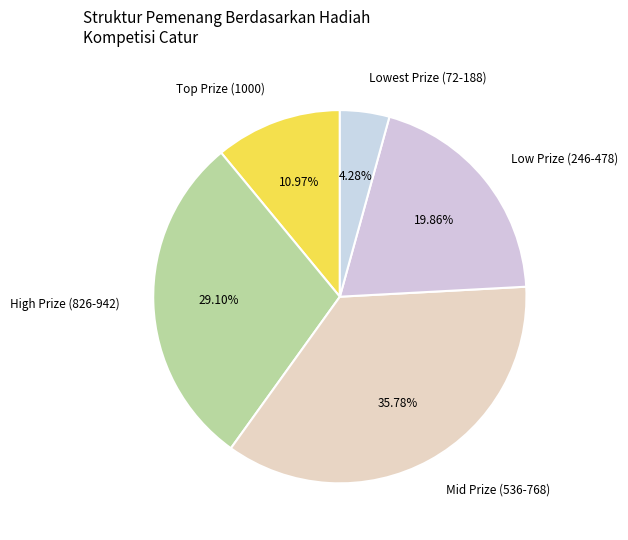

Which has a higher value, Mid Prize (536-768) or High Prize (826-942)?

Mid Prize (536-768)